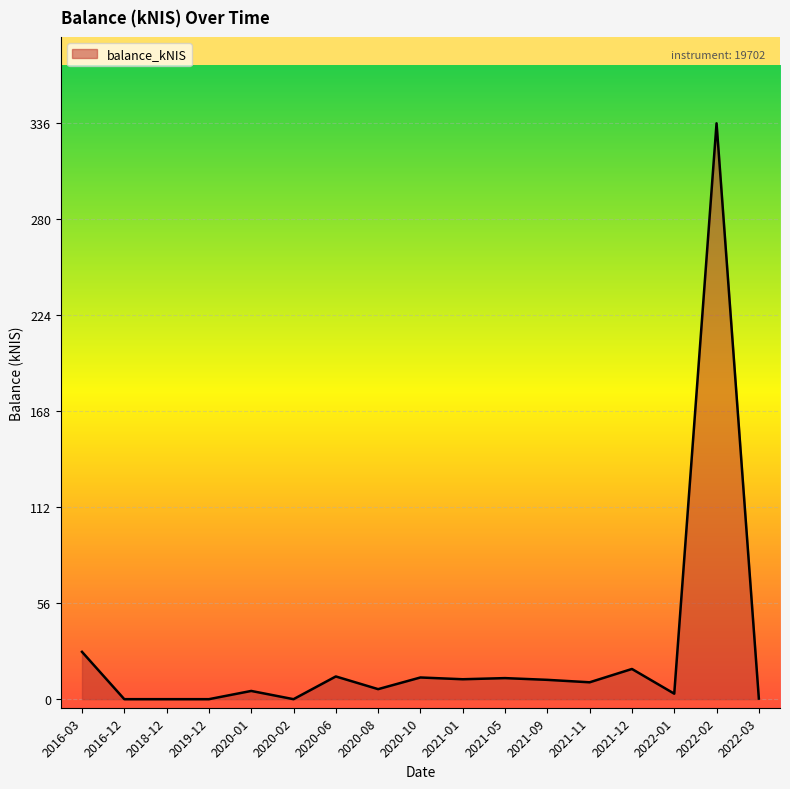

How many lines are shown in the chart?

1